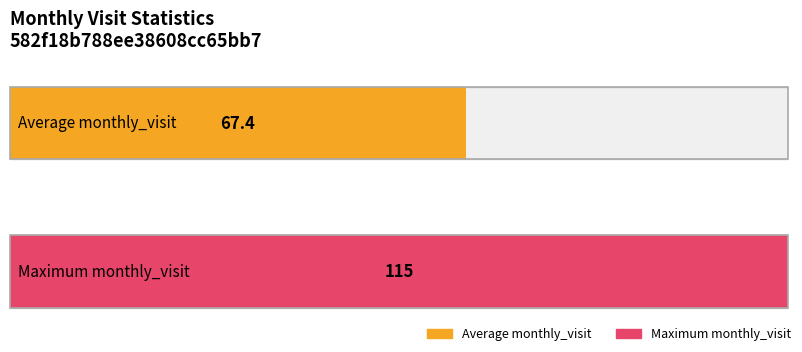

Does the chart contain any negative values?

No